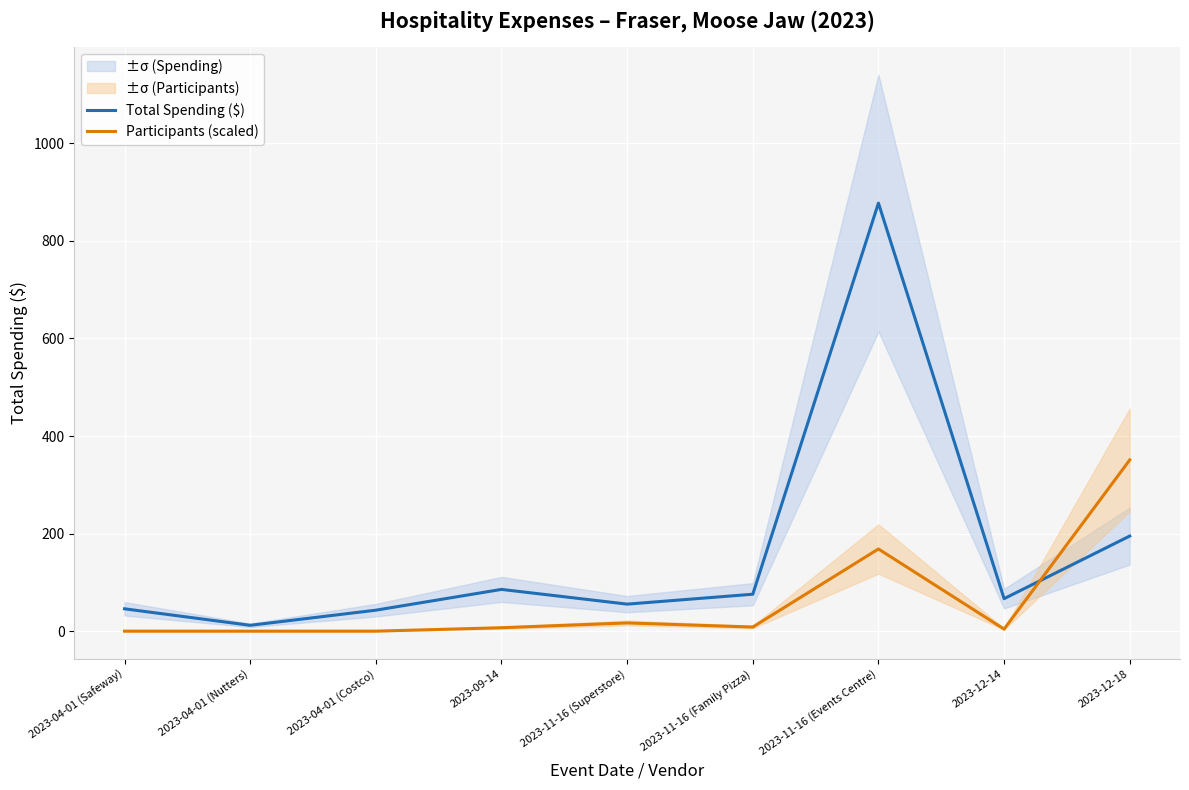

True or false: Participants (scaled) and Total Spending ($) intersect in this chart.

True